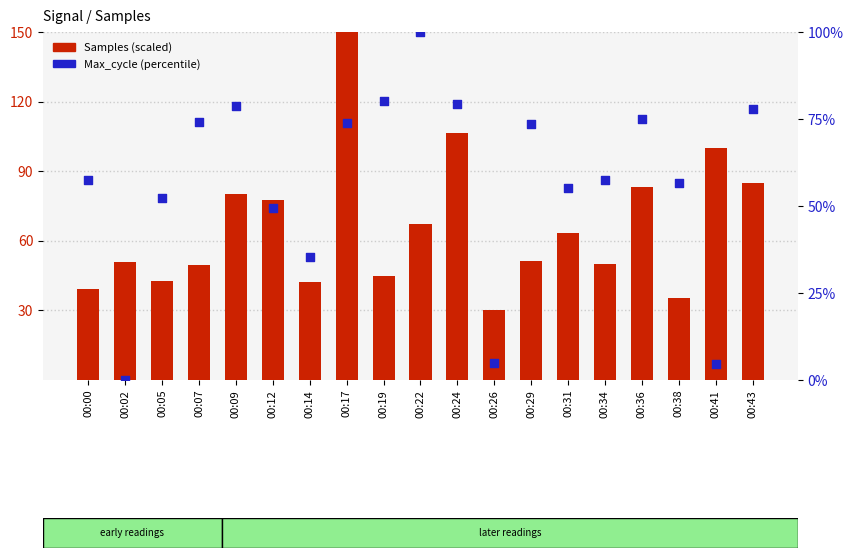

What are all the series names shown in the legend?

Samples (scaled), Max_cycle (percentile)